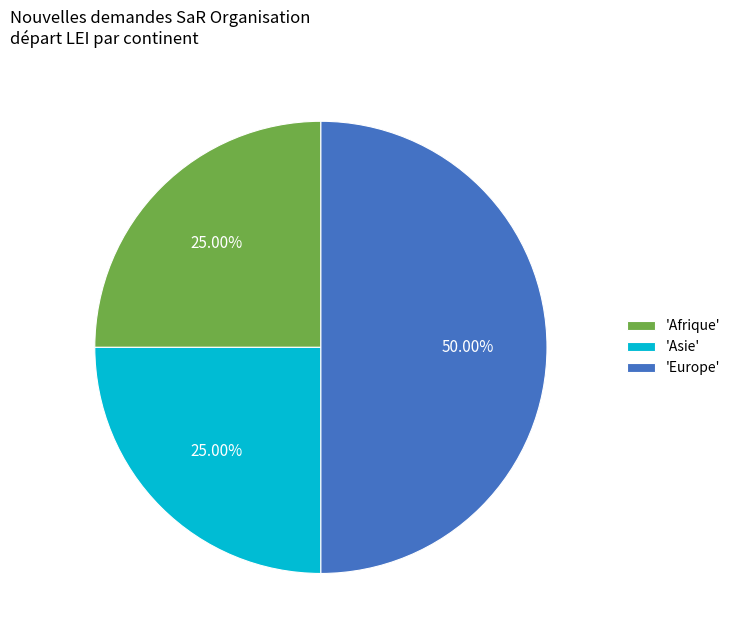

Does 'Afrique' represent more than half of the total?

No